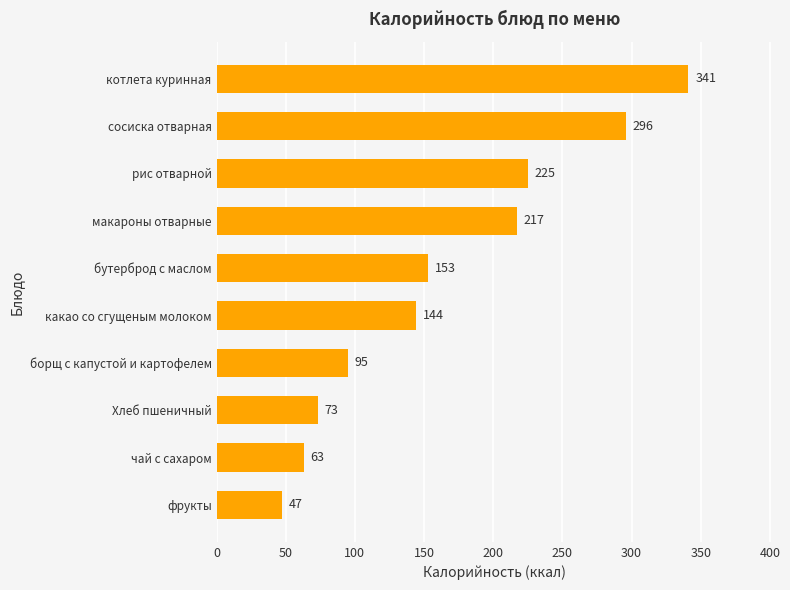

Reading bottom to top, what are all the values shown in this chart?

47	63	73	95	144	153	217	225	296	341